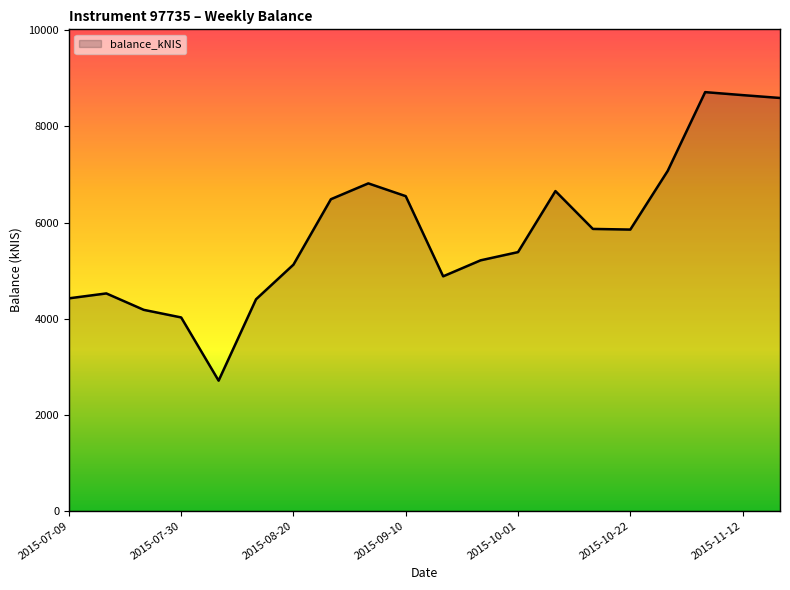

What is the sum of all values?

116136.5